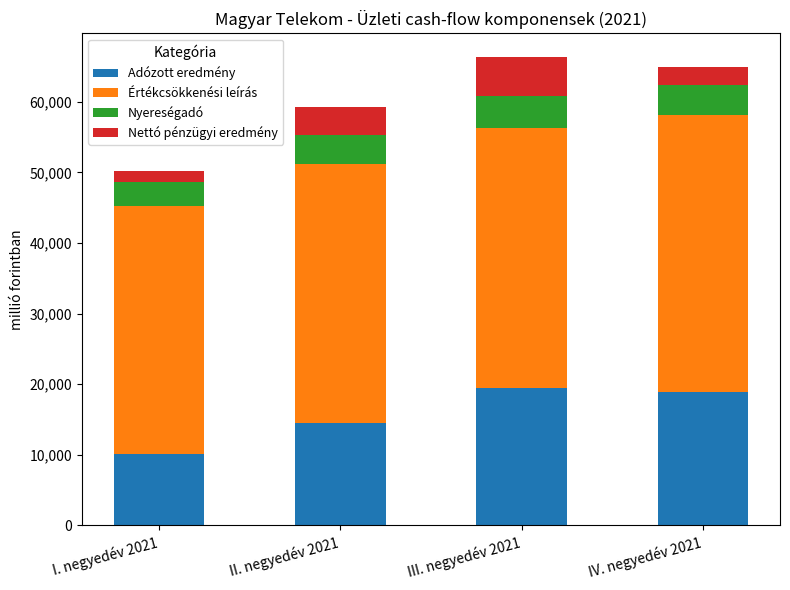

Which category has the lowest value in the Adózott eredmény series?

I. negyedév 2021